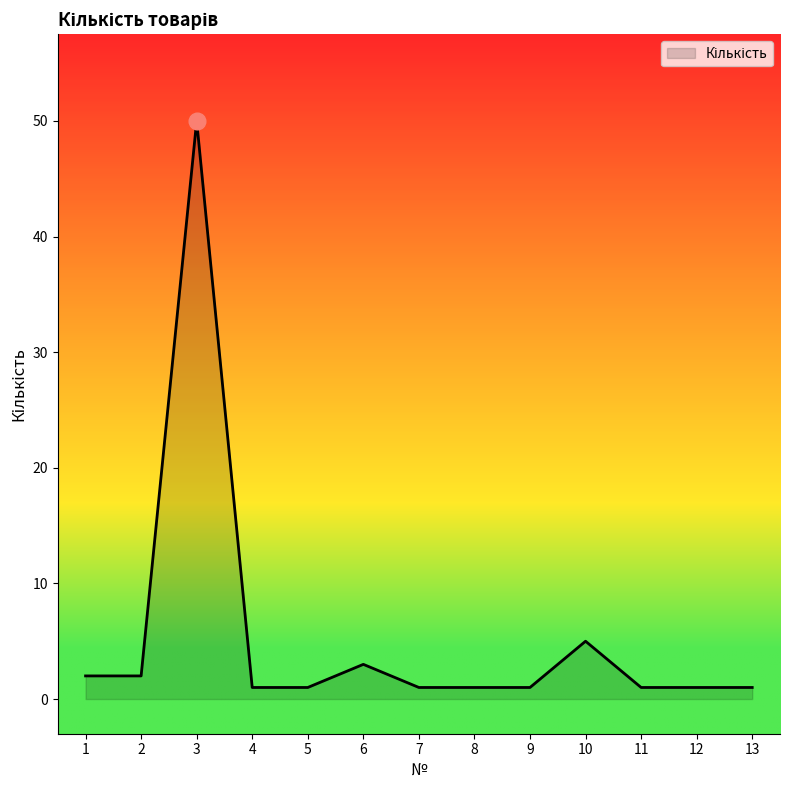

What is the difference between the maximum and minimum values?

49